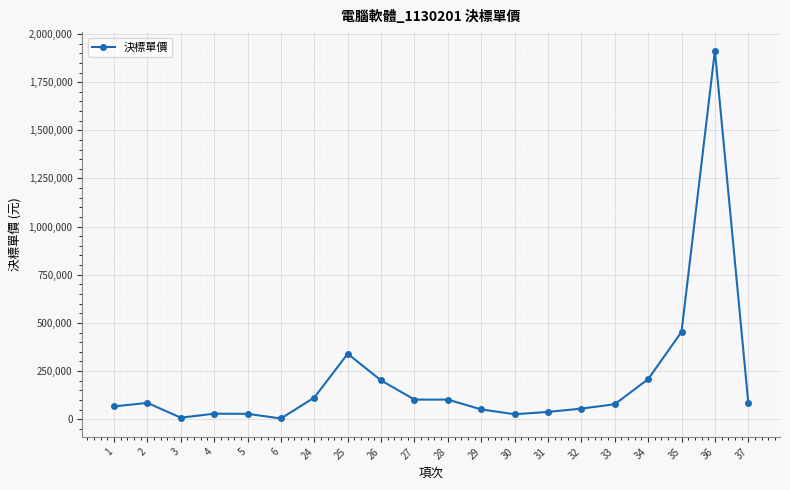

Does the chart have visible grid lines?

Yes